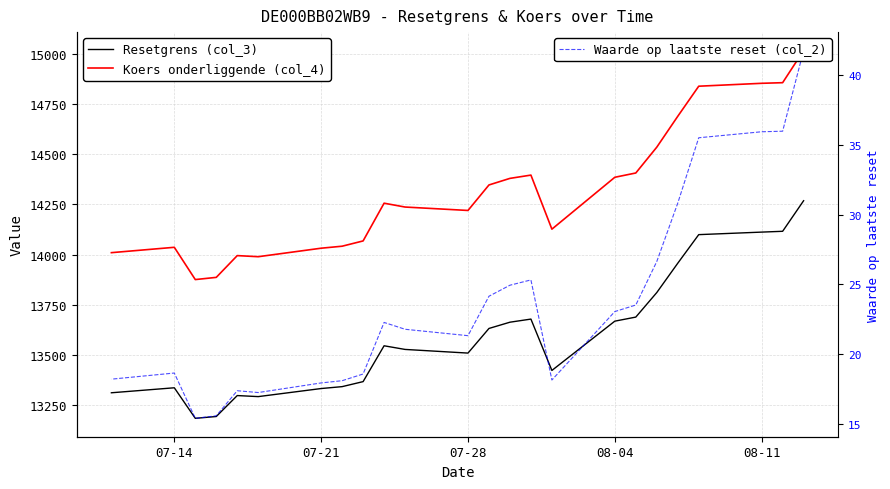

What are all the series names shown in the legend?

Resetgrens (col_3), Koers onderliggende (col_4), Waarde op laatste reset (col_2)